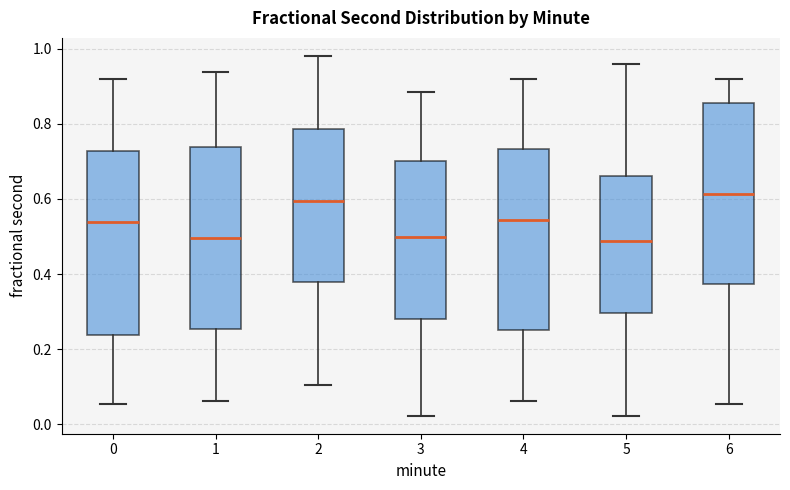

Reading left to right, transcribe this box plot: for each box, give where its median line is, the range the box spans, and where its two whiskers end, as read against the y-axis. The values are not printed on the chart, so give them approximately, as read against the axis.

0: median 0.54, box 0.24 to 0.72, whiskers 0.06 to 0.92
1: median 0.50, box 0.26 to 0.74, whiskers 0.06 to 0.94
2: median 0.60, box 0.38 to 0.78, whiskers 0.10 to 0.98
3: median 0.50, box 0.28 to 0.70, whiskers 0.02 to 0.88
4: median 0.54, box 0.26 to 0.74, whiskers 0.06 to 0.92
5: median 0.48, box 0.30 to 0.66, whiskers 0.02 to 0.96
6: median 0.62, box 0.38 to 0.86, whiskers 0.06 to 0.92